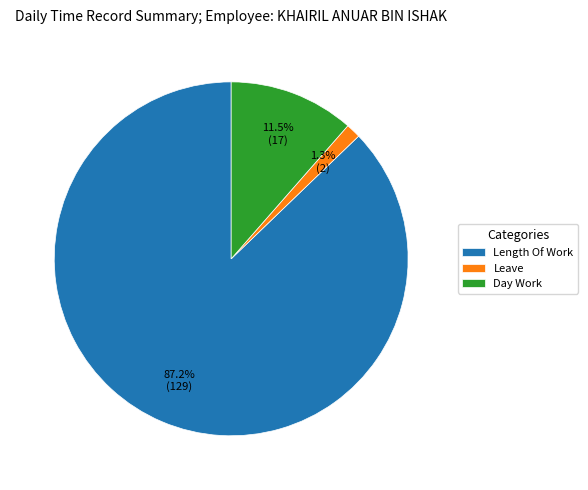

True or false: Length Of Work accounts for 87% of the total.

True